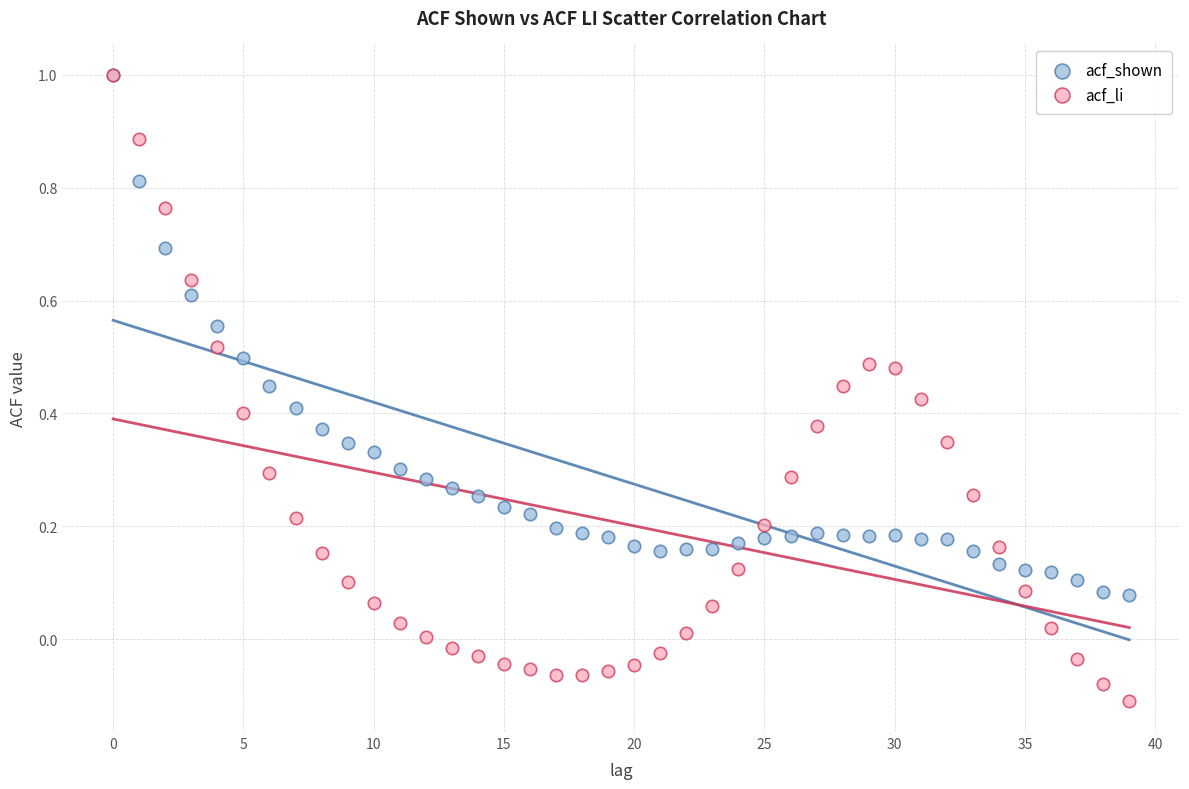

What are all the series names shown in the legend?

acf_shown, acf_li